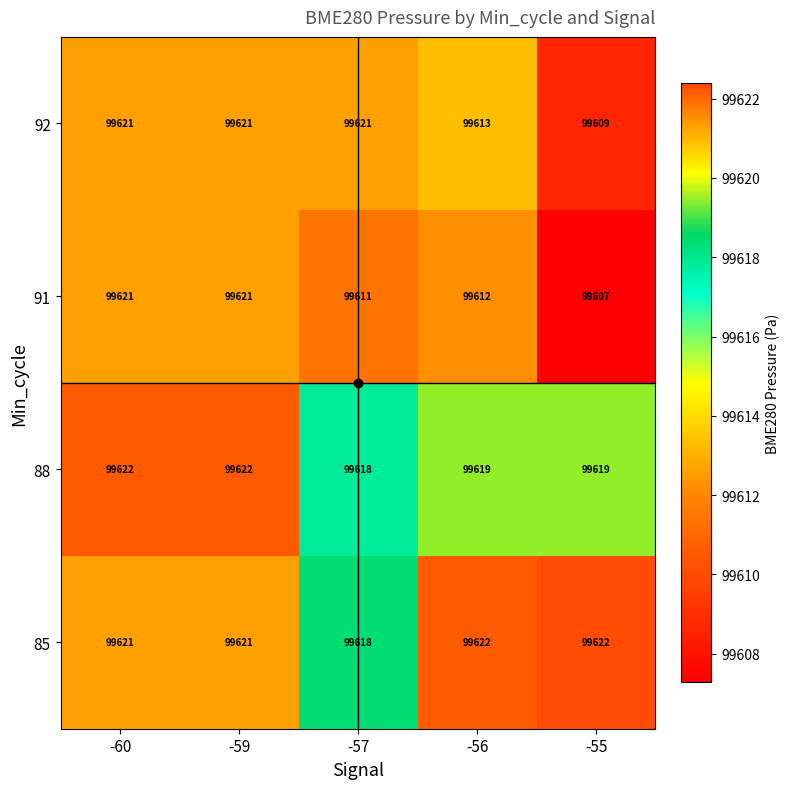

What is the difference between the second highest and second lowest values in the 88 series?

3